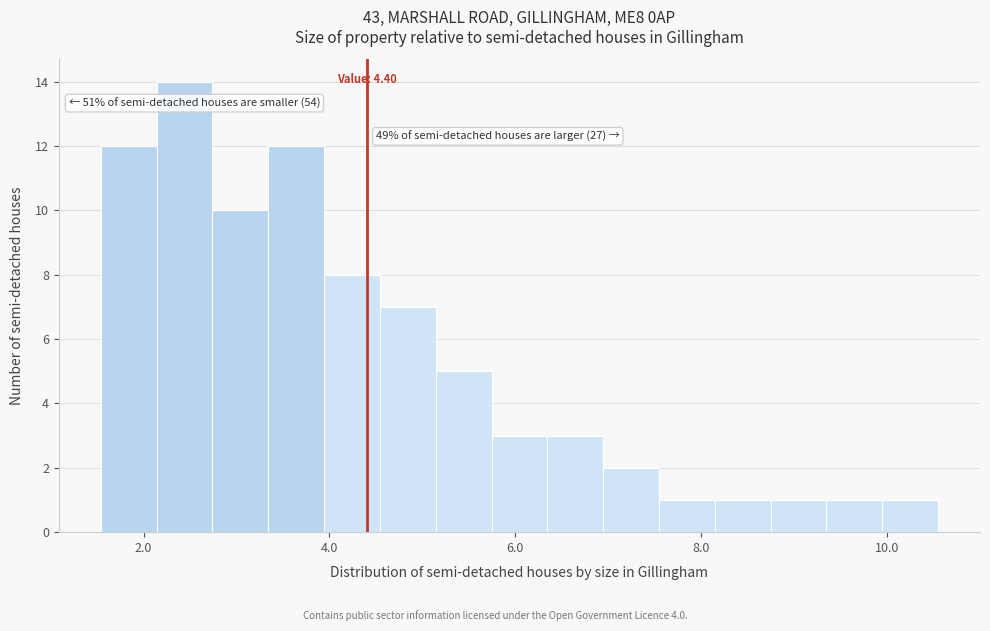

Around what value on the x-axis is the tallest bar? Give the approximate position of its centre, as read against the axis.

2.4